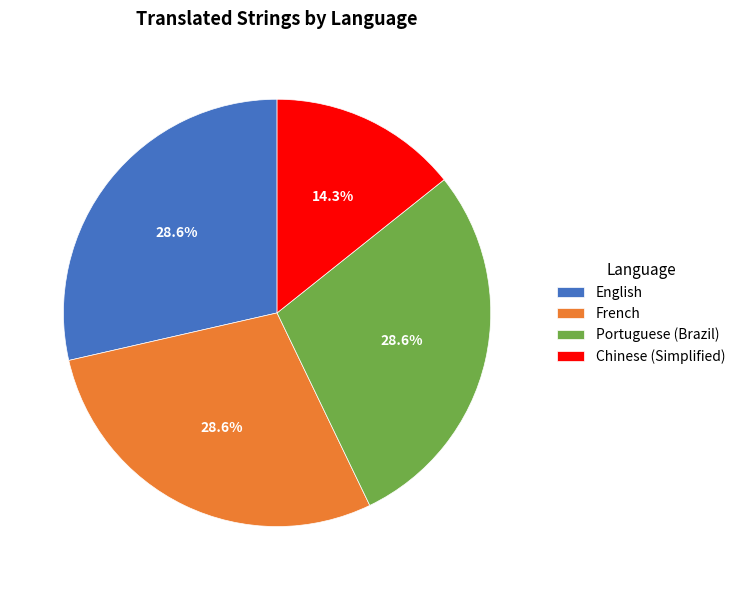

What is the ratio of the value at English to the value at Portuguese (Brazil)?

1.0